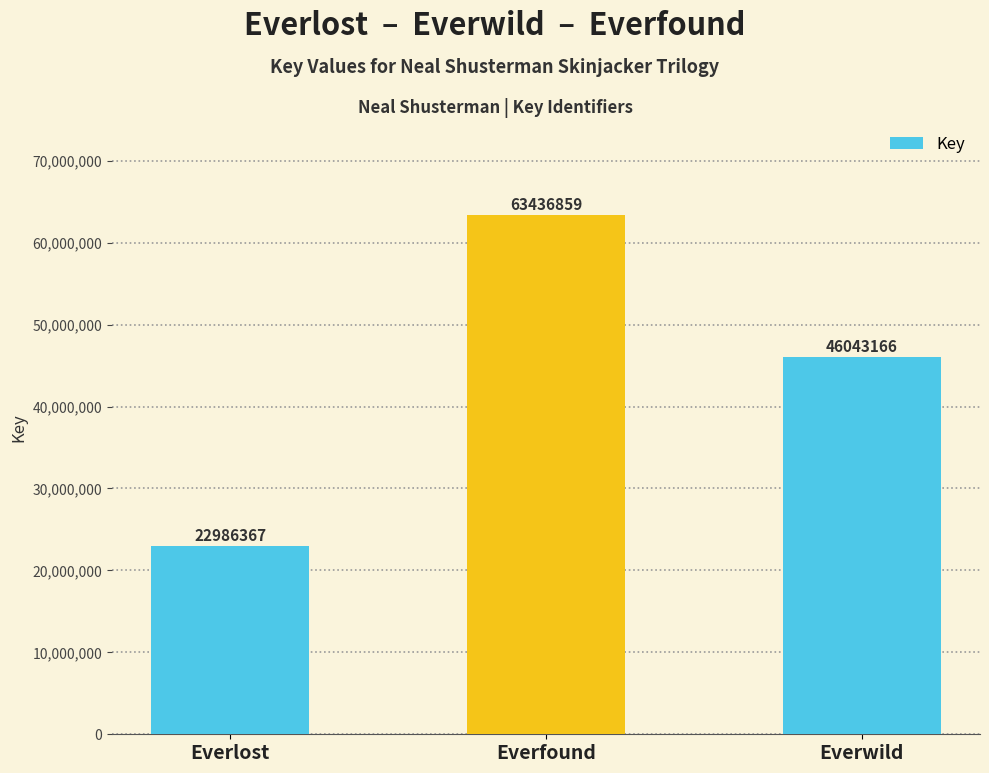

How many categories are shown in the chart?

3